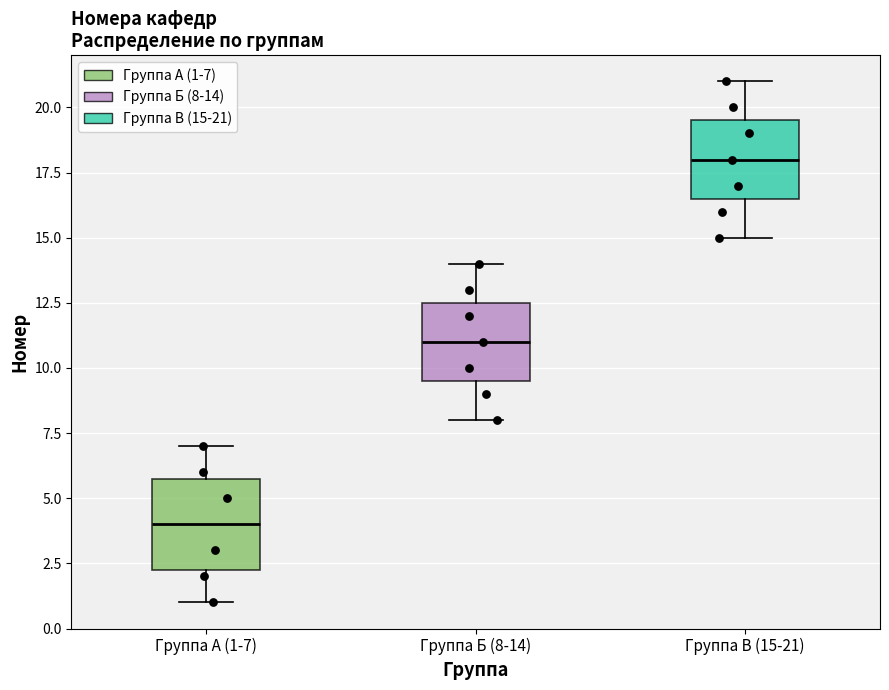

Where does the median line of the box for Группа В (15-21) sit on the y-axis? The values are not printed on the chart, so give them approximately, as read against the axis.

18.0